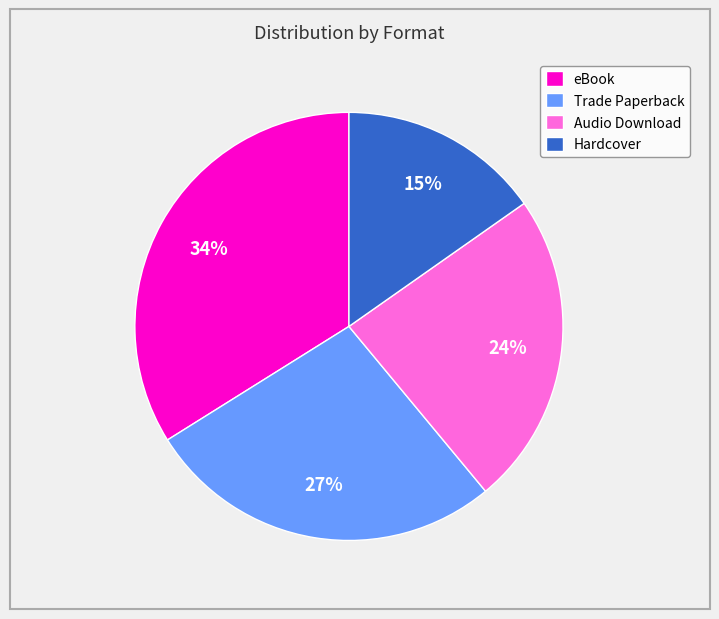

Approximately how many times larger is the value at Audio Download compared to Hardcover?

1.6